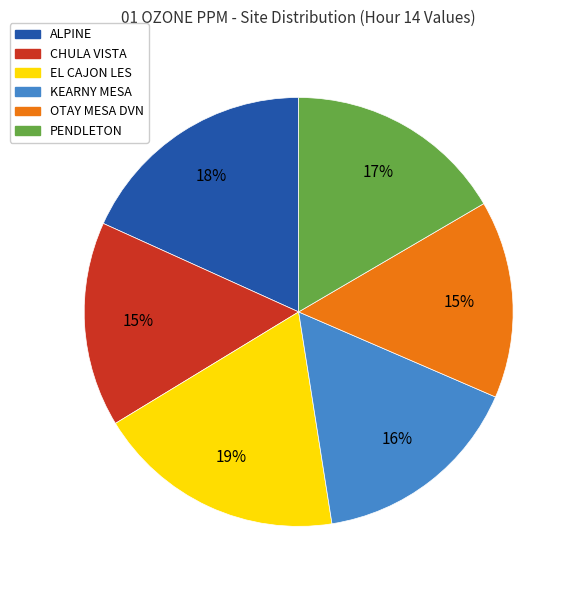

Count the number of slices in the pie.

6